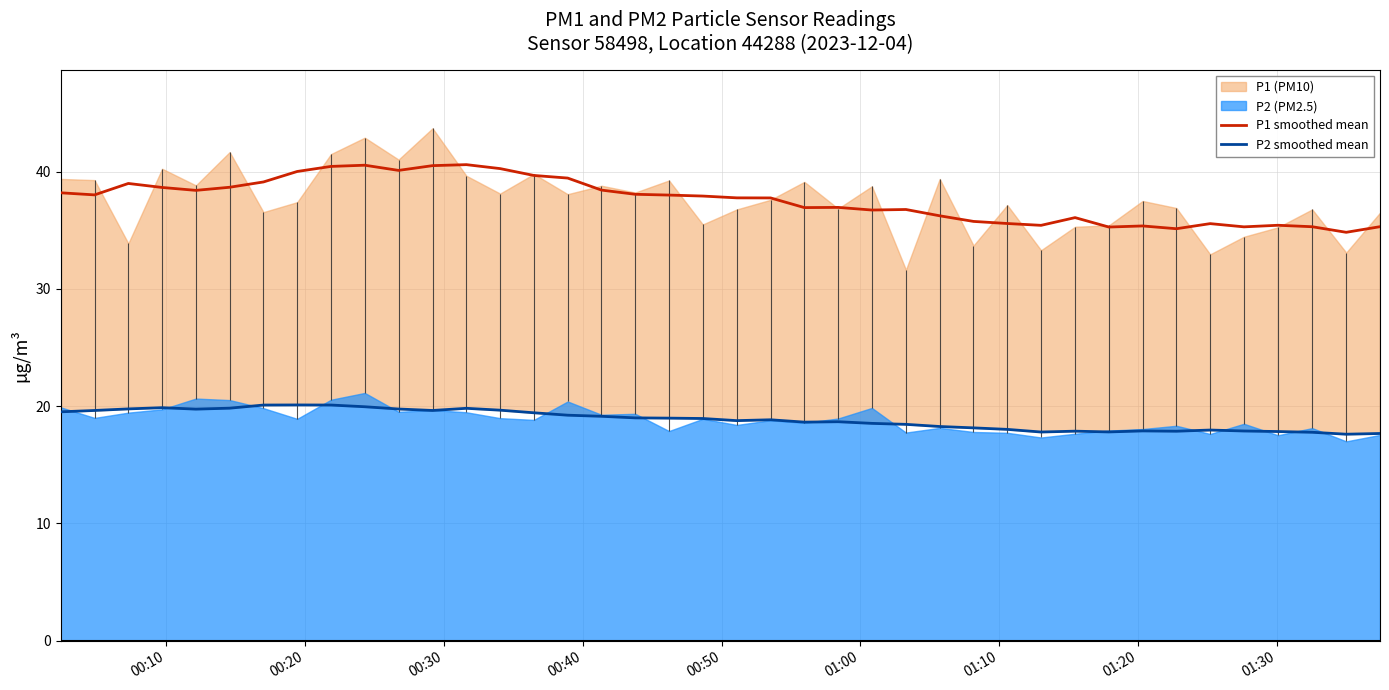

What is the lowest value of the P1 smoothed mean series?

34.8